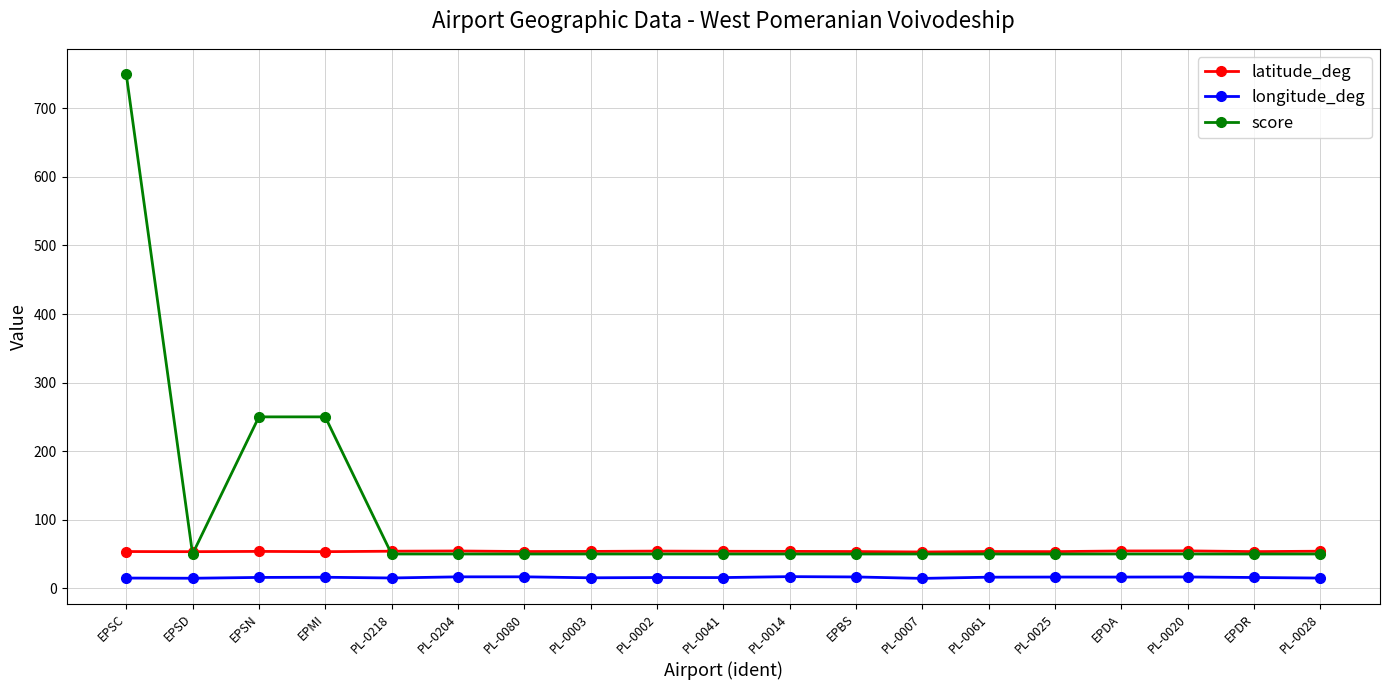

List the series in order of their overall mean, lowest first.

longitude_deg, latitude_deg, score